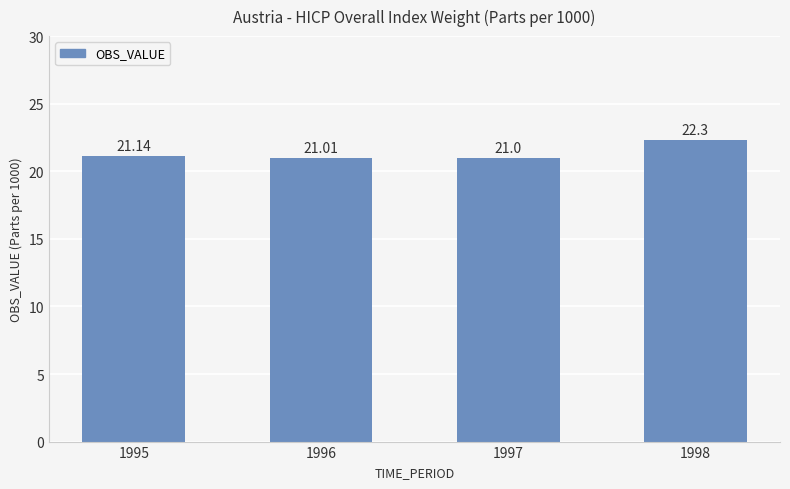

What value does the data have at 1996?

21.0